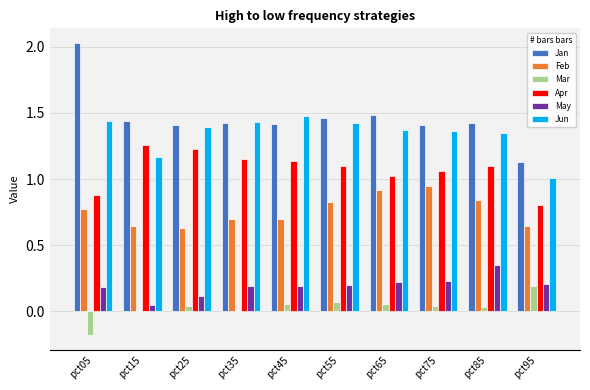

How many series are shown in this chart?

6